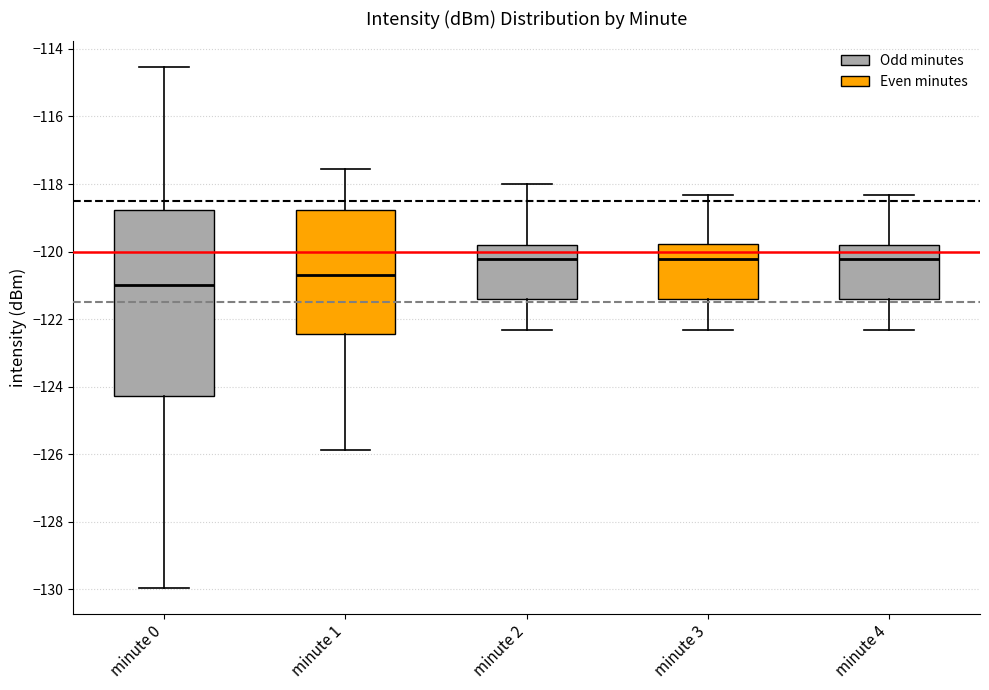

Where does the median line of the box for minute 4 sit on the y-axis? The values are not printed on the chart, so give them approximately, as read against the axis.

-120.2